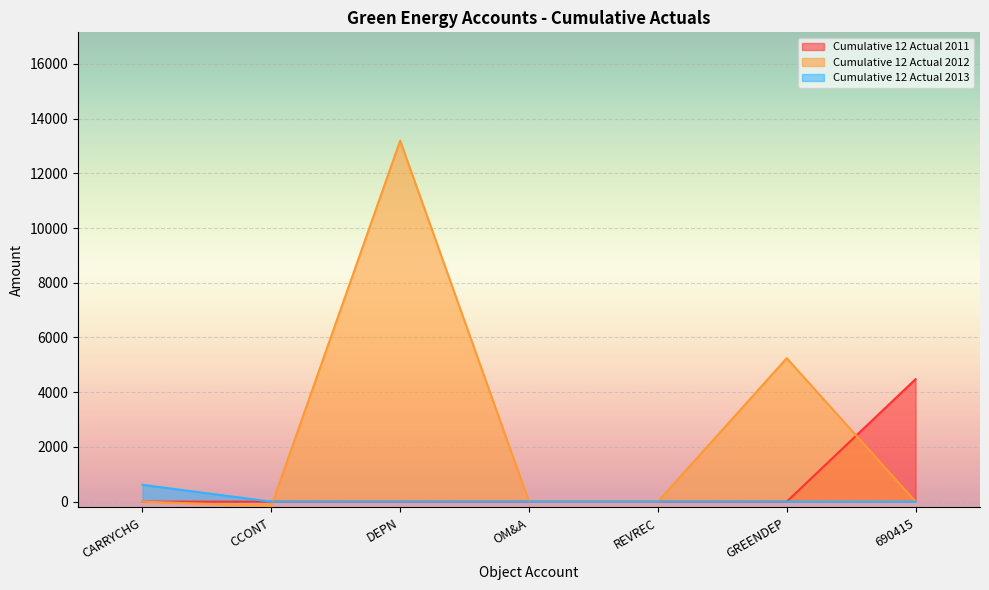

Which has a higher value, DEPN or GREENDEP?

DEPN